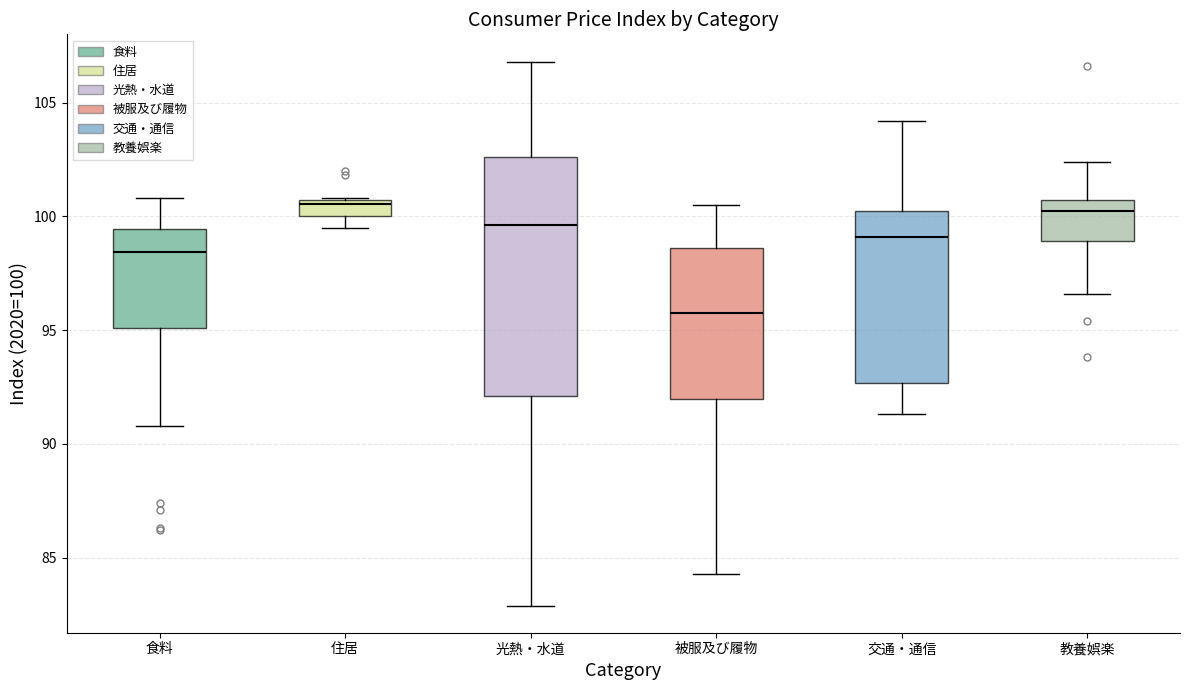

Where does the median line of the box for 交通・通信 sit on the y-axis? The values are not printed on the chart, so give them approximately, as read against the axis.

99.0